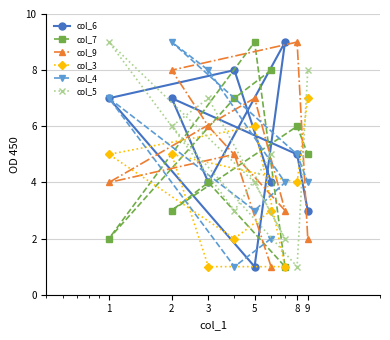

What is the average value of the col_6 series?

5